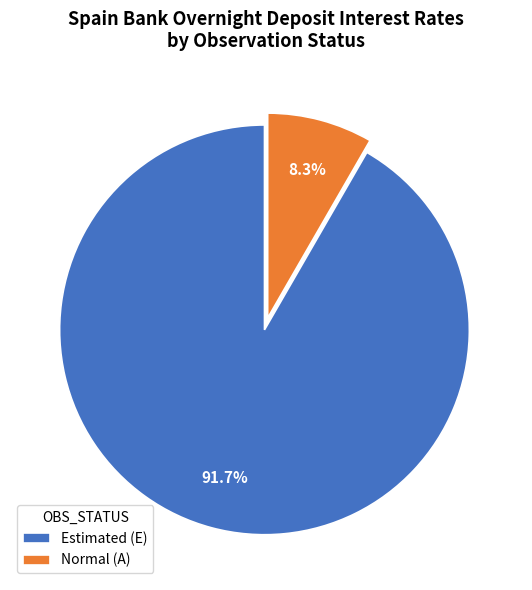

Rank the categories by value from lowest to highest.

Normal (A), Estimated (E)